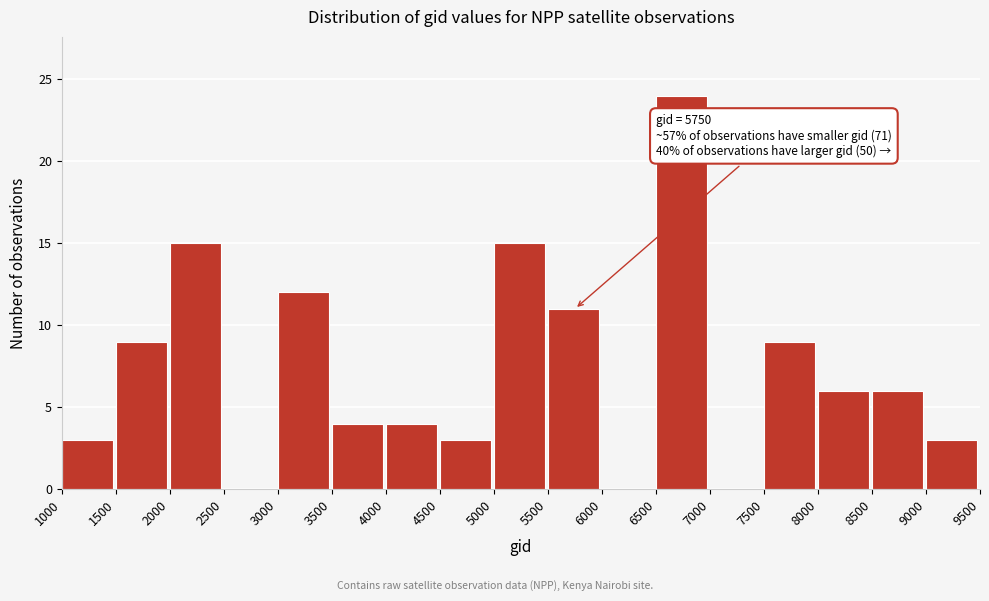

Over which range of the x-axis is the bar tallest?

6500 to 7000